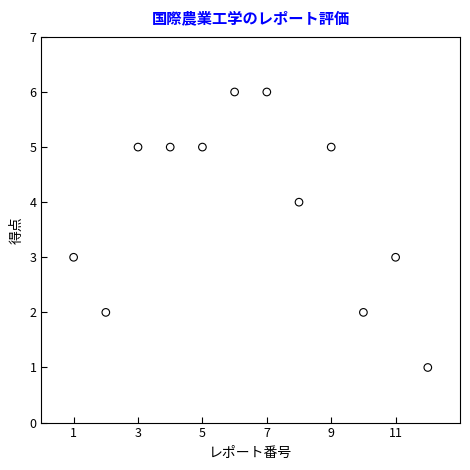

What is the range of X values (max minus min)?

11